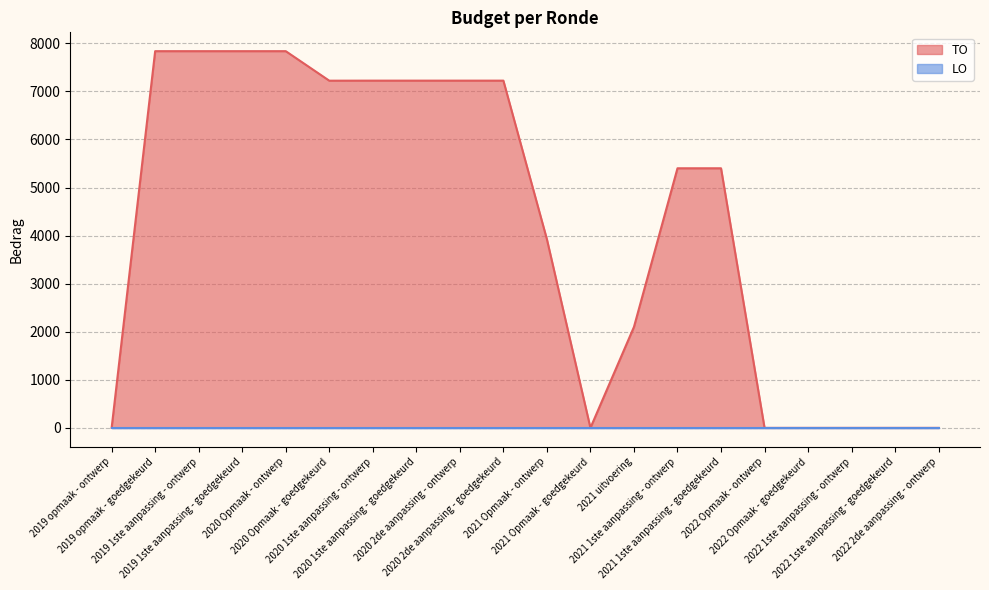

Which category has the highest value across all series?

2019 opmaak - goedgekeurd